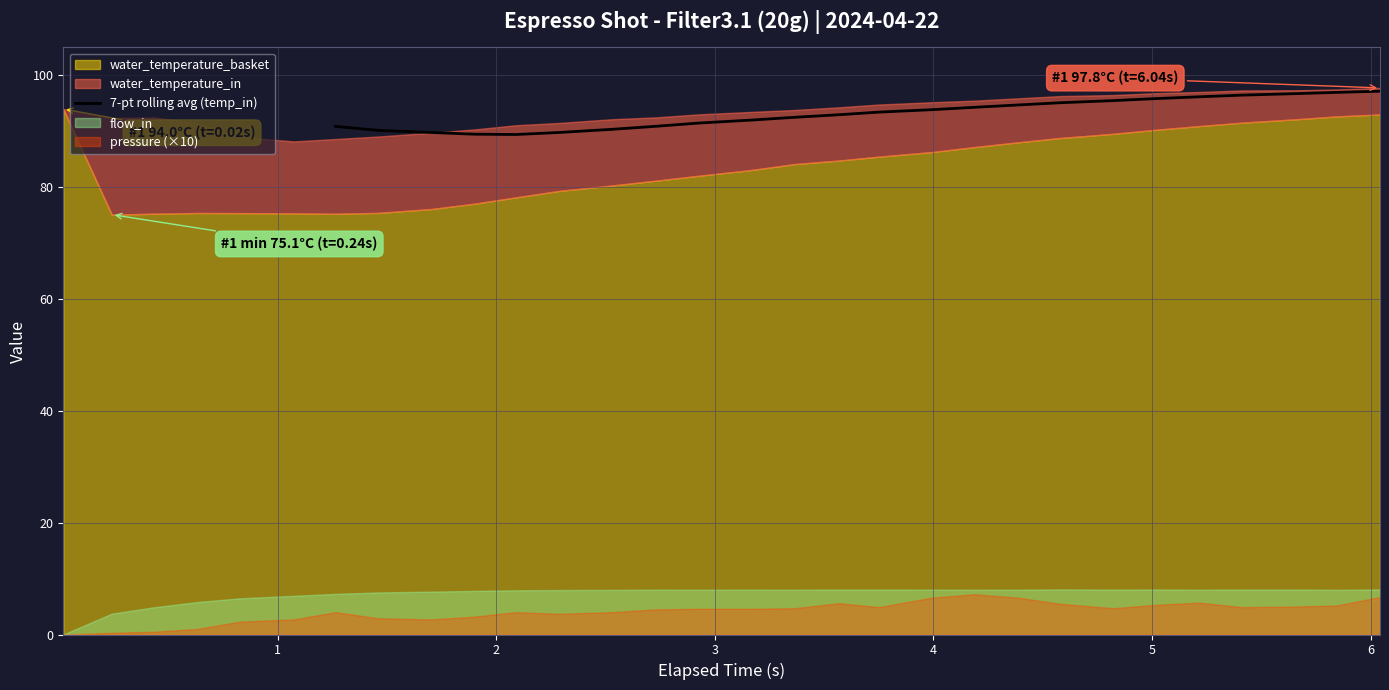

How many values are below 93?

12